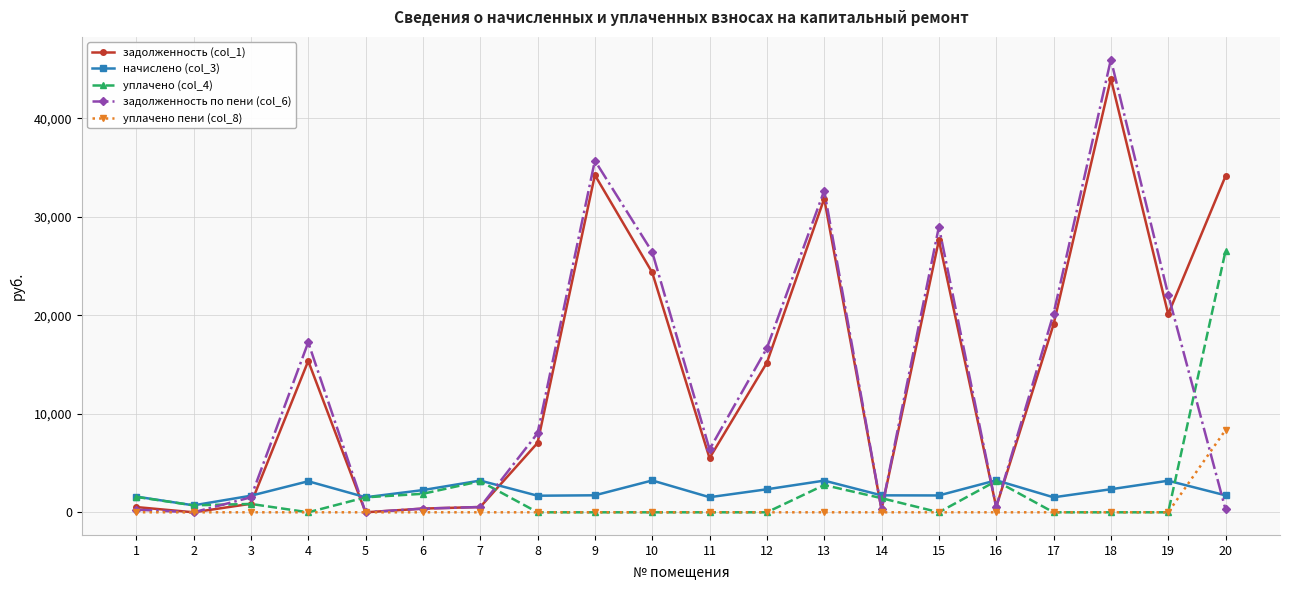

What is the highest value of the уплачено (col_4) series?

26540.5